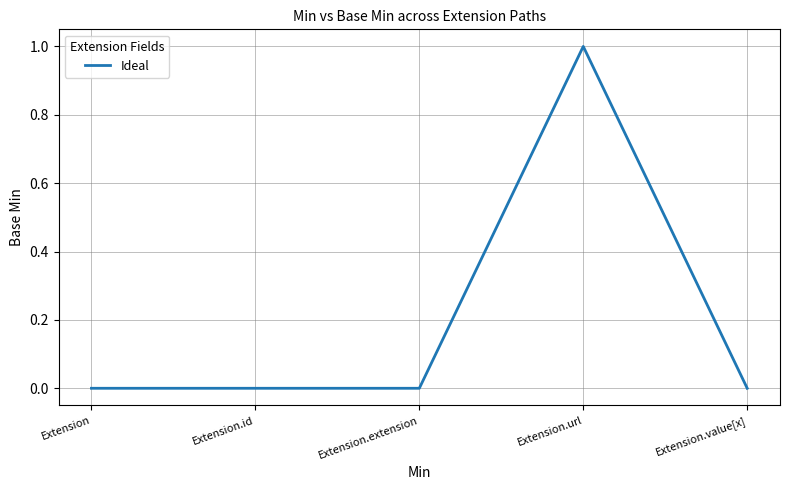

What position from the right is Extension.extension?

3